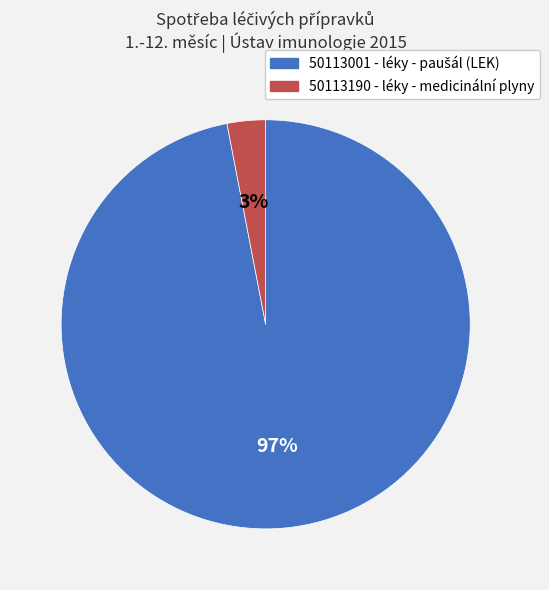

Which category has the smallest portion of the pie?

50113190 - léky - medicinální plyny